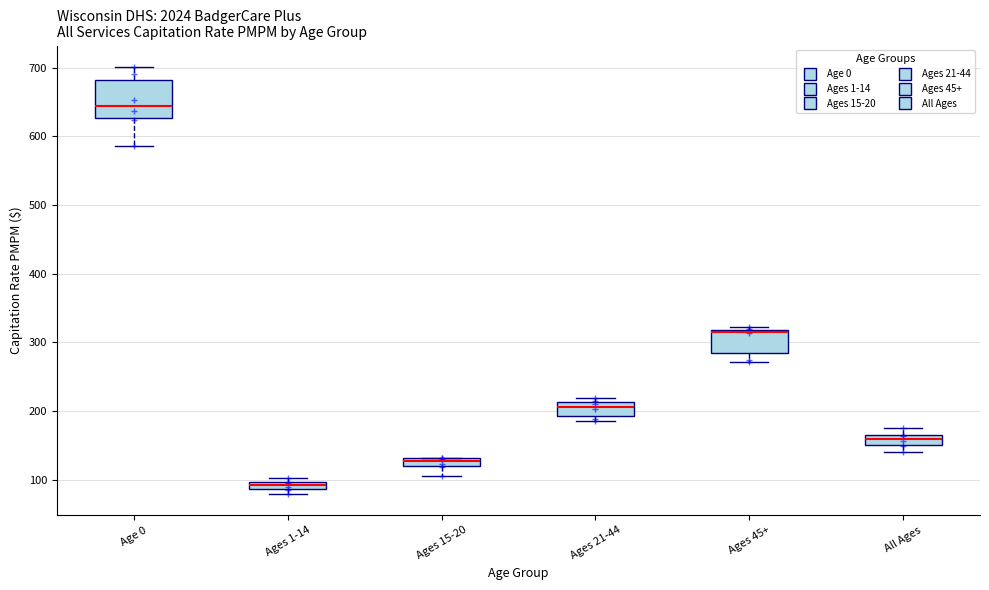

Which box's median line is the highest?

Age 0